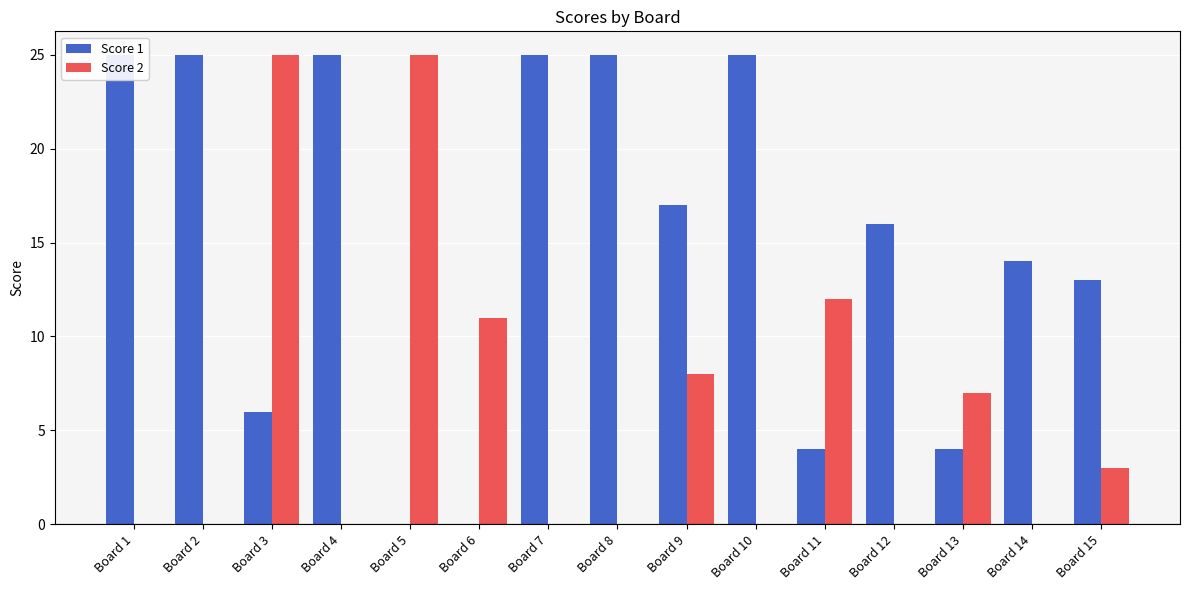

What is the total value across all series at Board 10?

25